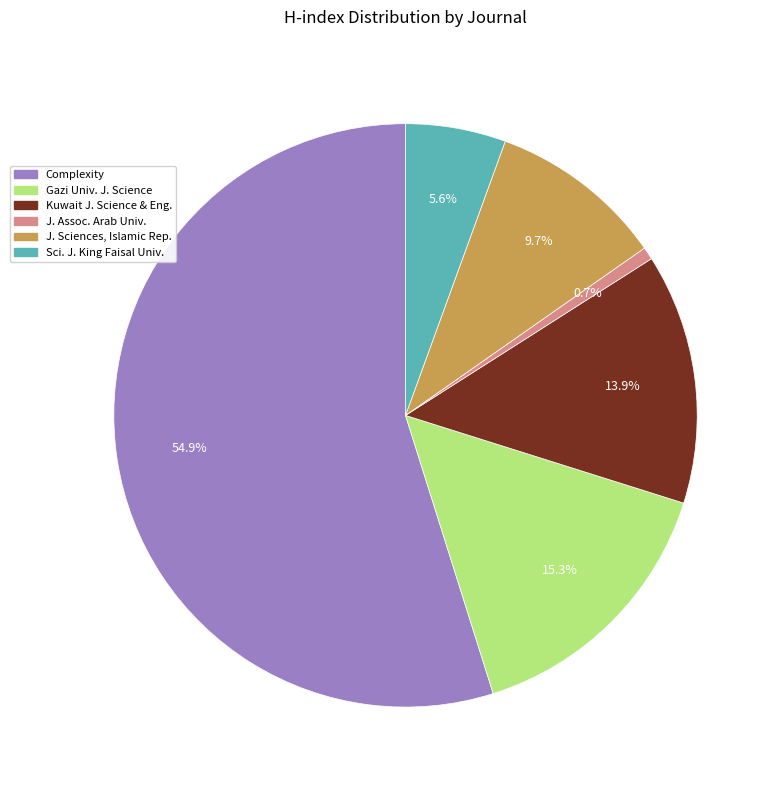

Is there any slice that represents more than half of the pie?

Yes